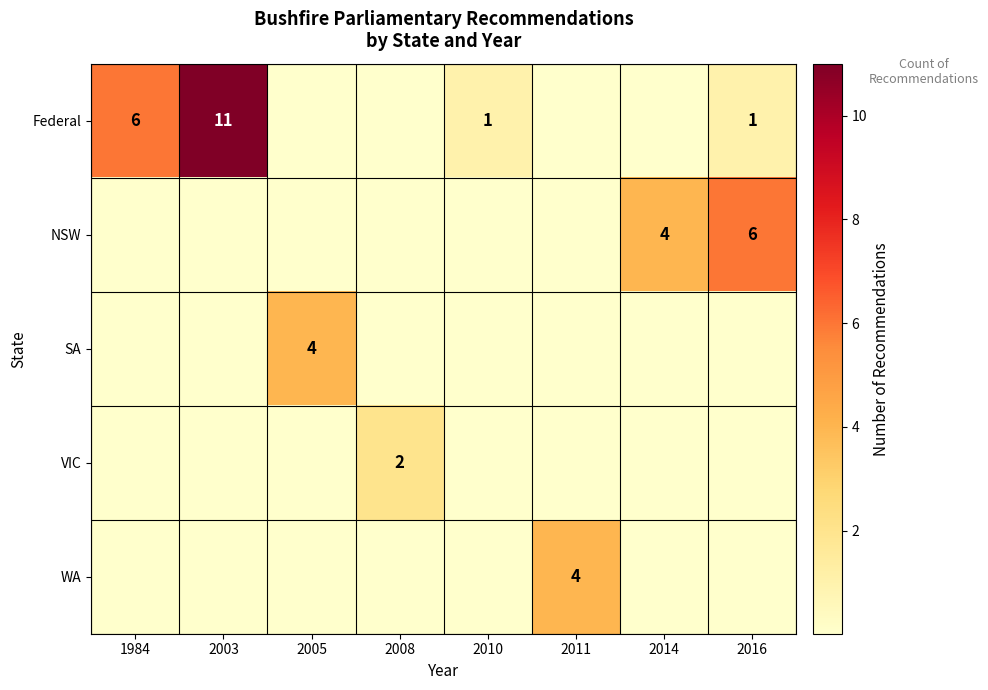

True or false: NSW has a value of 7 at 2014.

False